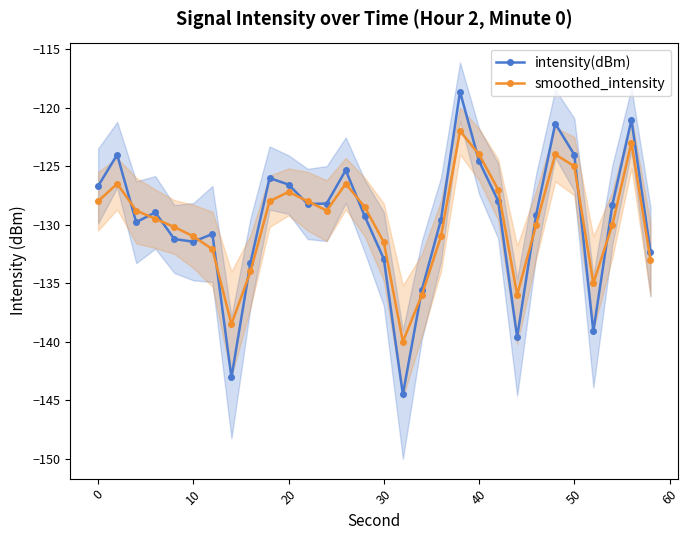

Count the number of data series in this chart.

2